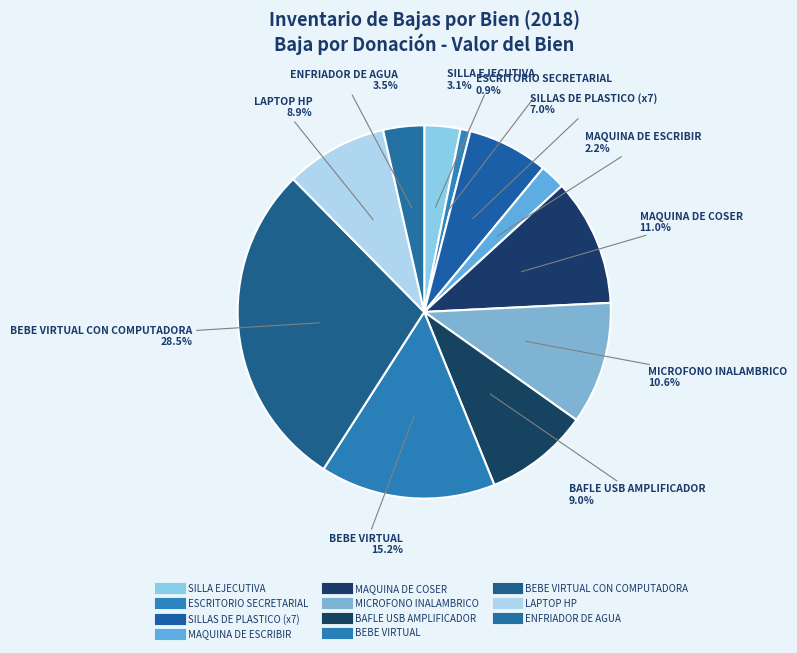

Count the number of slices in the pie.

11